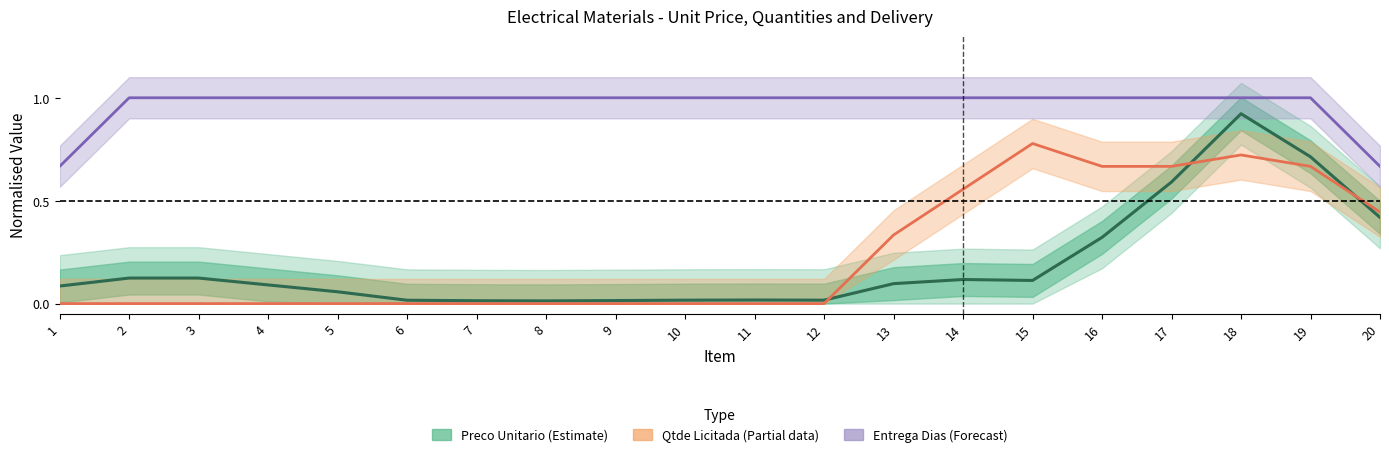

Which category has the highest value across all series?

2